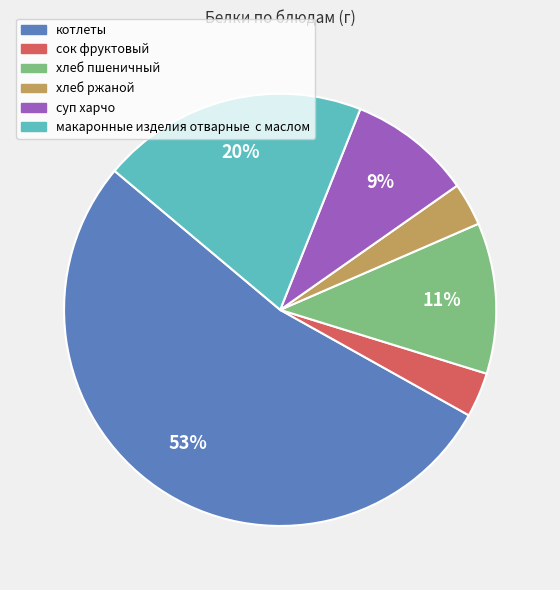

Between сок фруктовый and котлеты, which is larger?

котлеты